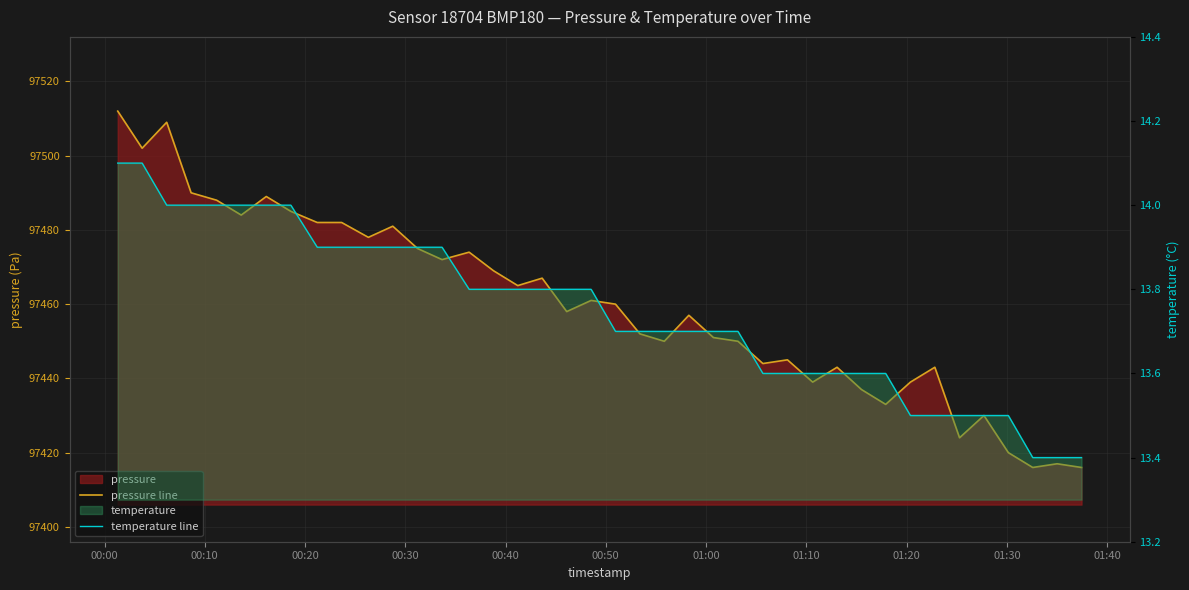

At which category is the sum across all series the highest?

00:00